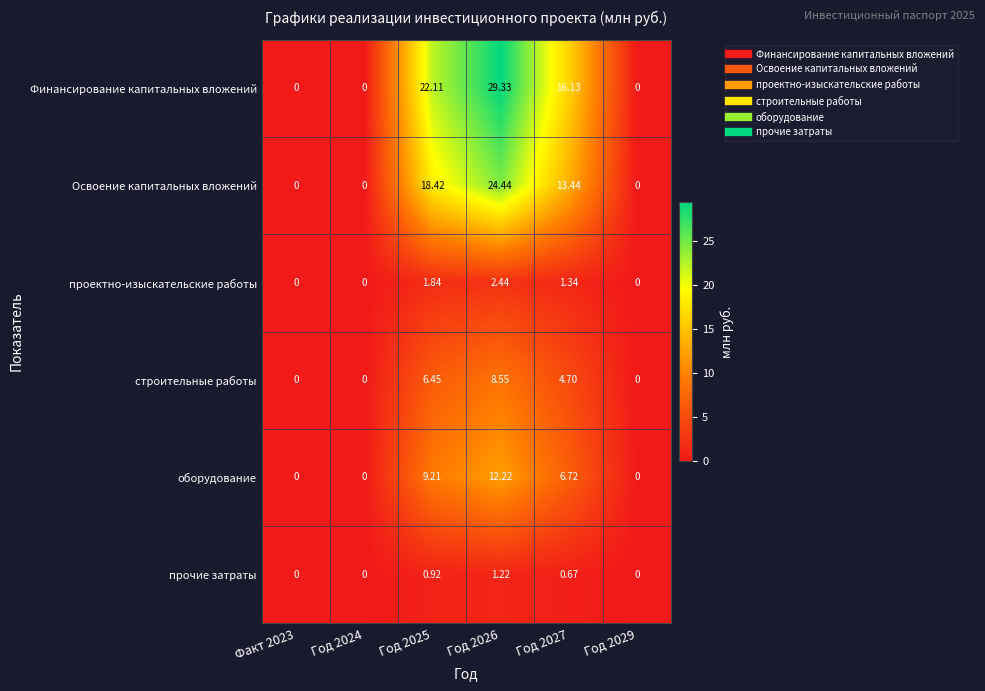

Which series has the largest range (max minus min)?

Финансирование капитальных вложений